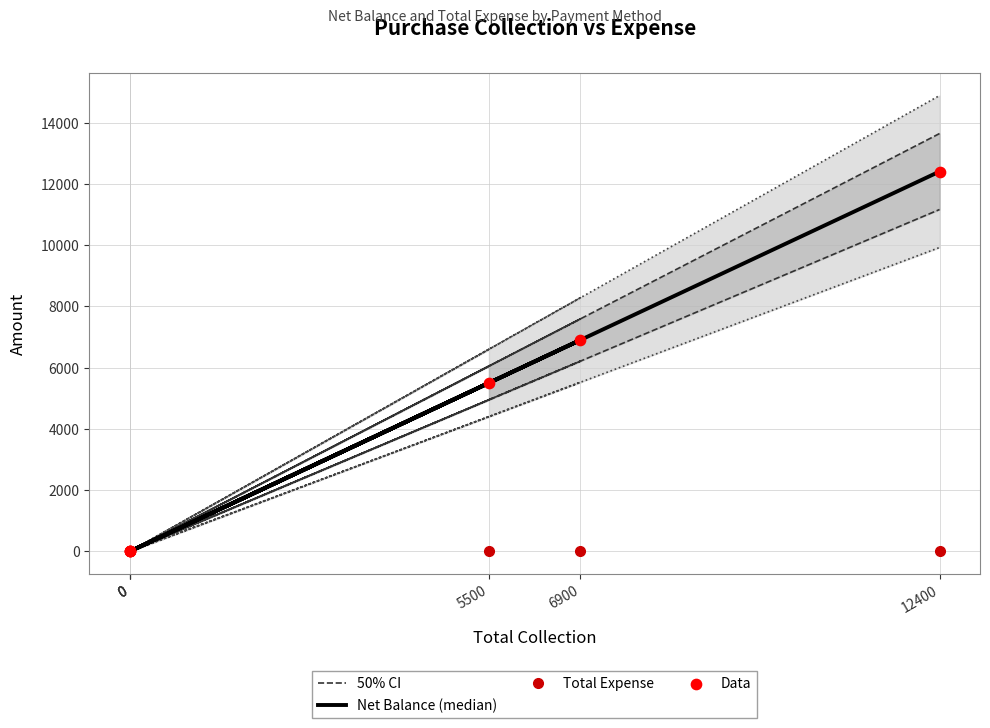

Which series reaches the minimum Y coordinate?

50% CI